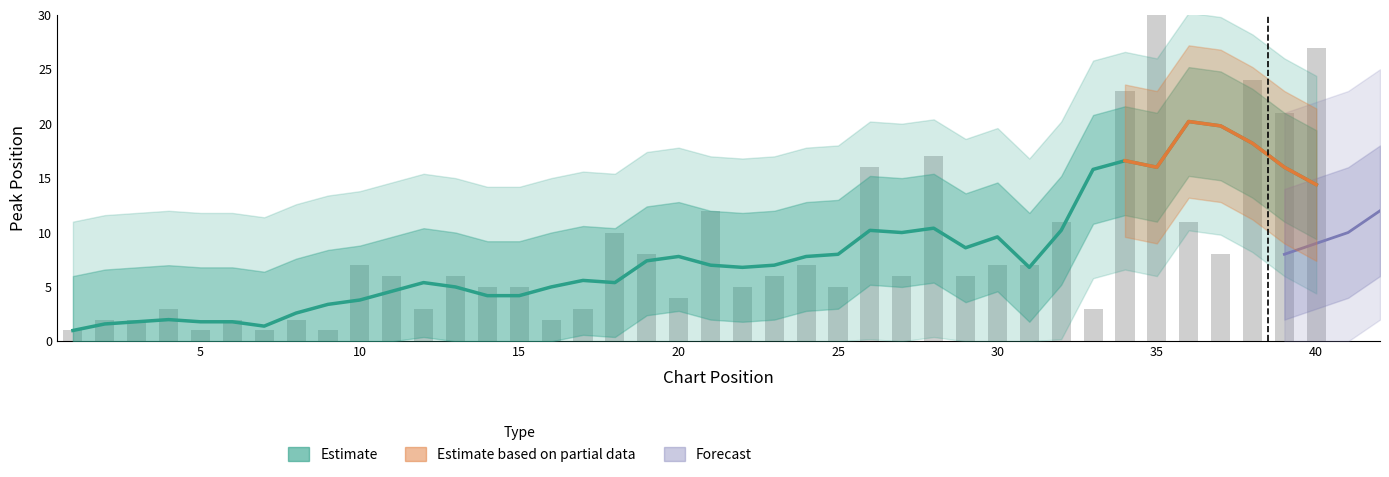

What is the change in value from 5 to 14?

+4